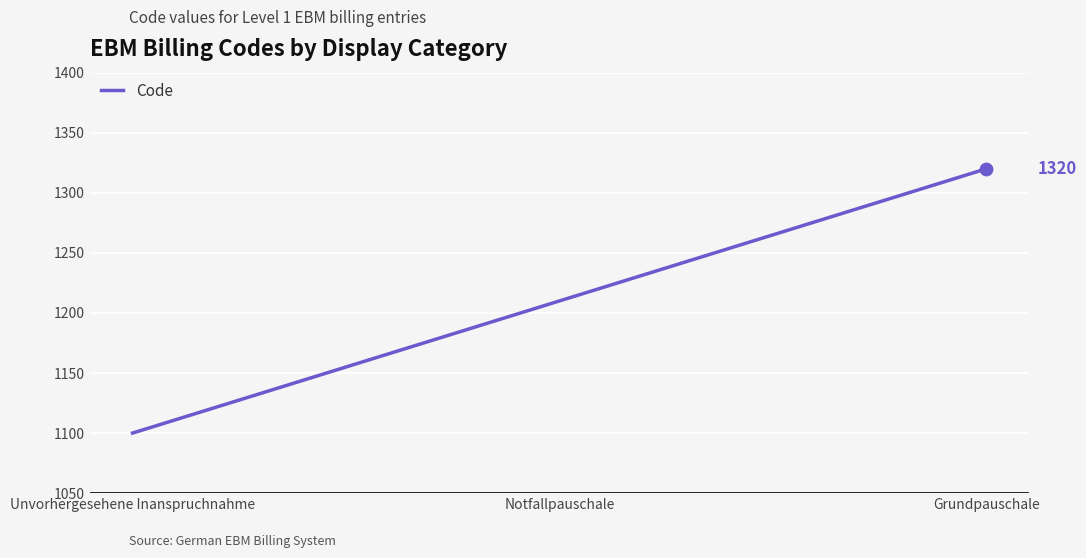

Between Notfallpauschale and Grundpauschale, which is larger?

Grundpauschale